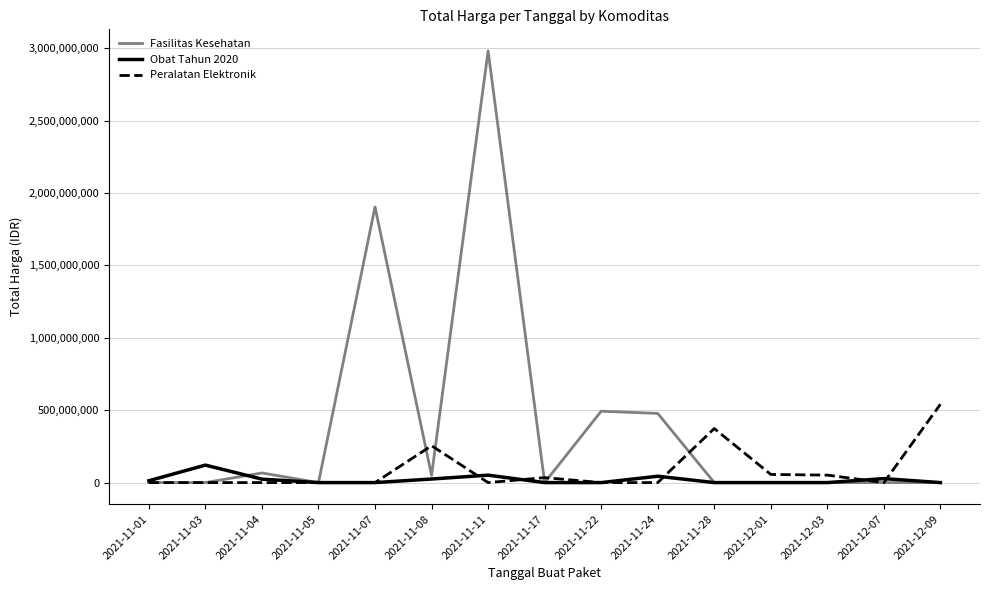

List the series in order of their peak value, lowest first.

Obat Tahun 2020, Peralatan Elektronik, Fasilitas Kesehatan